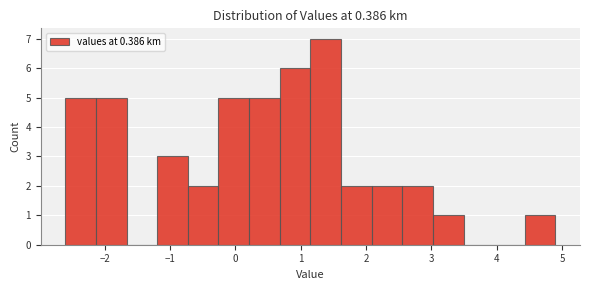

Reading left to right, list every bar in this chart as the range it spans on the x-axis followed by its height. Neither the bar edges nor the heights are printed on the chart, so give them approximately, as read against the axes.

-2.6 to -2.1: 5
-2.1 to -1.7: 5
-1.7 to -1.2: 0
-1.2 to -0.7: 3
-0.7 to -0.3: 2
-0.3 to 0.2: 5
0.2 to 0.7: 5
0.7 to 1.2: 6
1.2 to 1.6: 7
1.6 to 2.1: 2
2.1 to 2.6: 2
2.6 to 3.0: 2
3.0 to 3.5: 1
3.5 to 4.0: 0
4.0 to 4.4: 0
4.4 to 4.9: 1